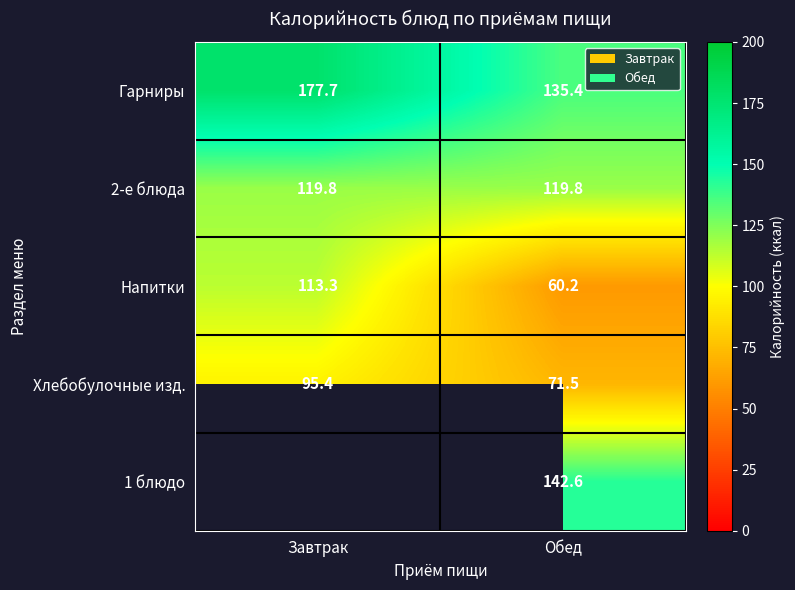

At which label does Хлебобулочные изд. reach its minimum?

Обед